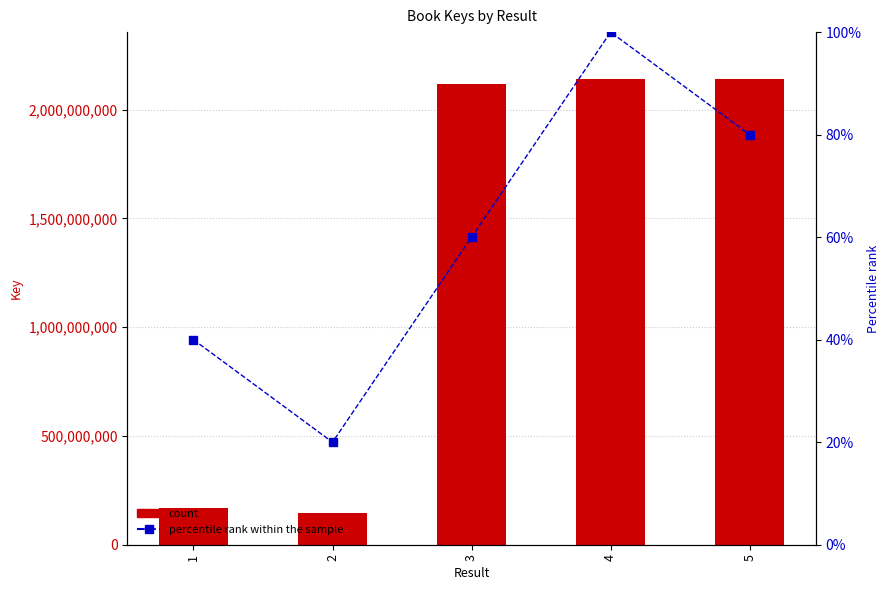

What is the difference between the Percentile rank within the sample values at 2 and 4?

80